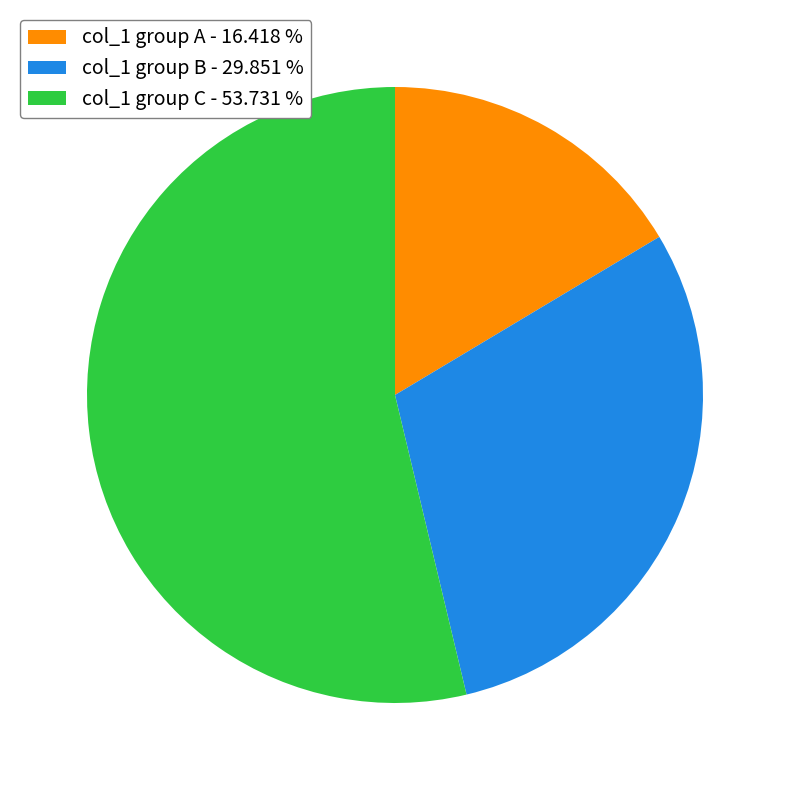

Rank the categories by value from highest to lowest.

col_1 group C - 53.731 %, col_1 group B - 29.851 %, col_1 group A - 16.418 %